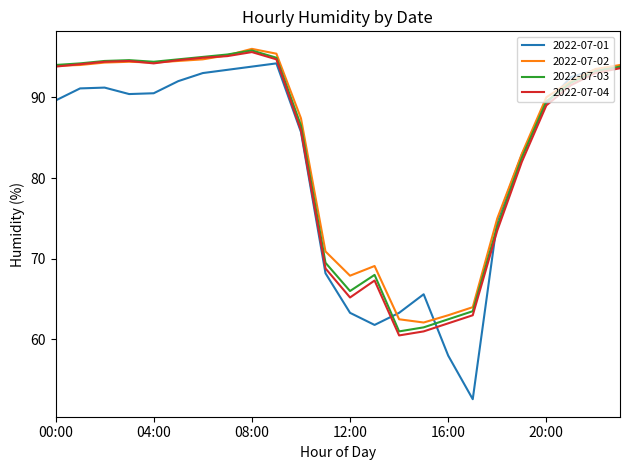

Which series has the largest range (max minus min)?

2022-07-01